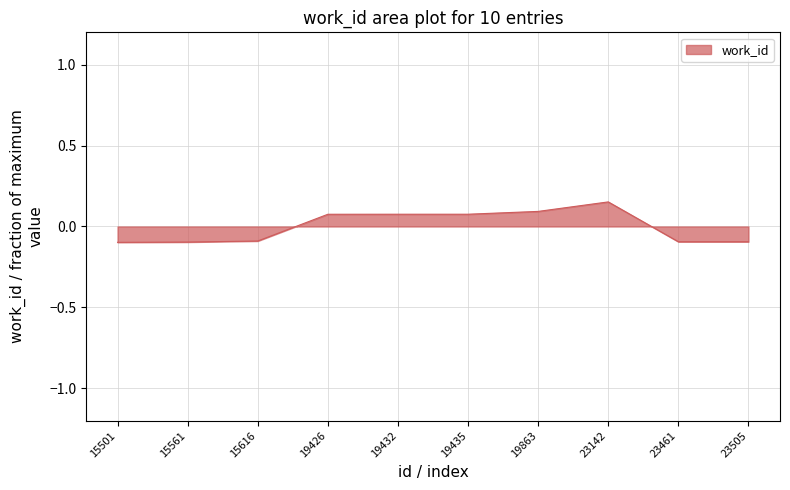

Which has a higher value, 15501 or 19432?

19432